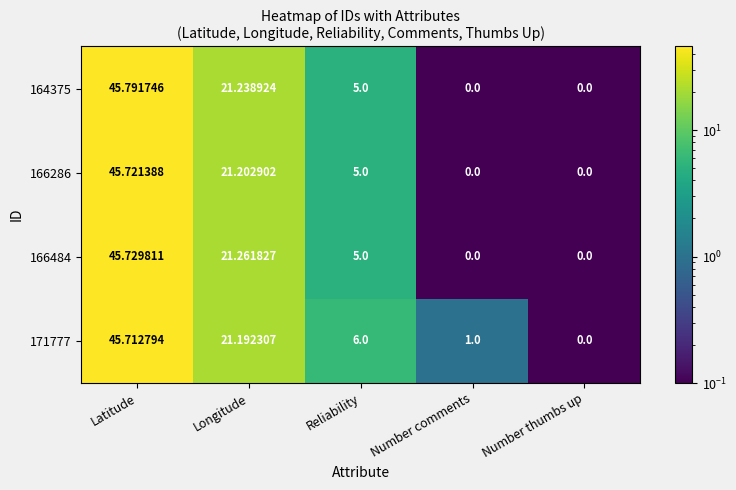

What is the spread (max minus min) of values at Reliability?

1.0